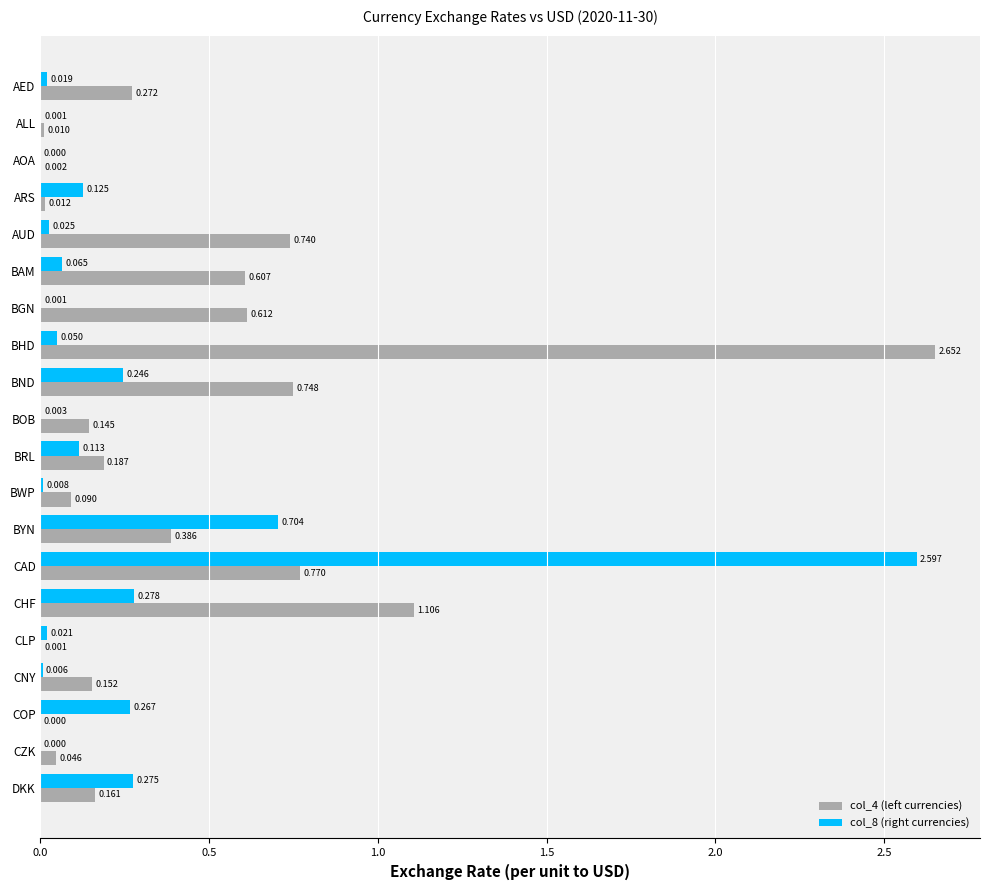

At which category does the chart reach its peak across all series?

BHD